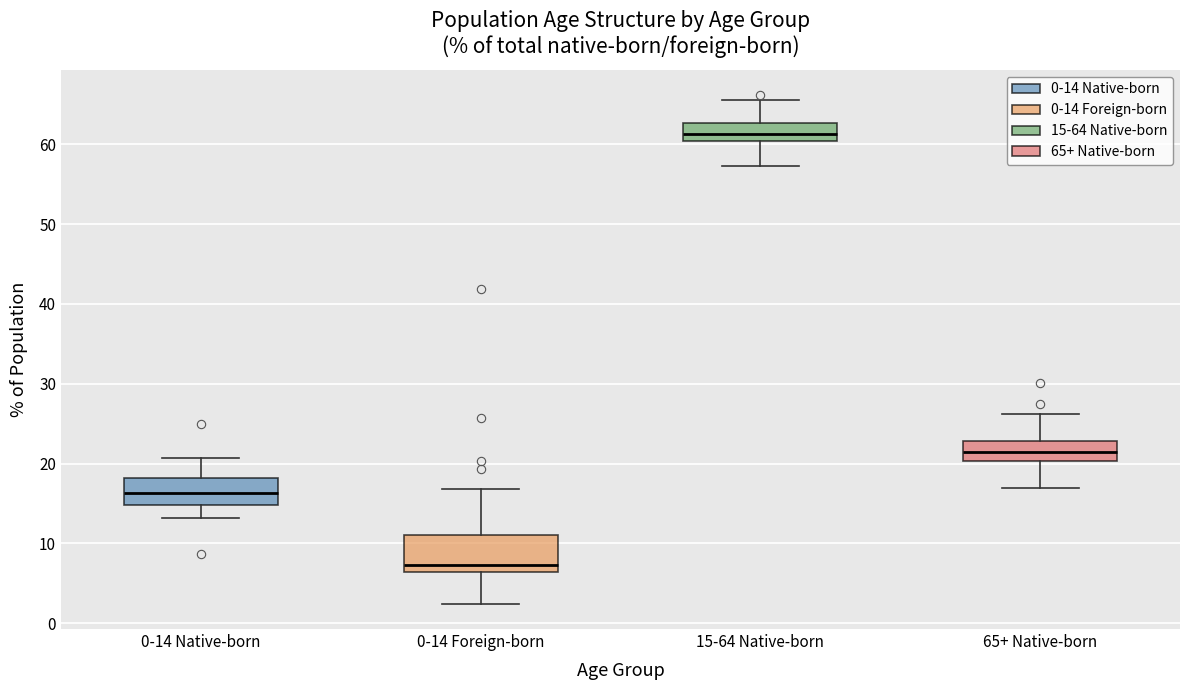

Reading left to right, read every box against the y-axis: the position of its median line, the range the box covers, and the ends of its whiskers. The values are not printed on the chart, so give them approximately, as read against the axis.

0-14 Native-born: median 16, box 15 to 18, whiskers 13 to 21
0-14 Foreign-born: median 7, box 6 to 11, whiskers 2 to 17
15-64 Native-born: median 61, box 60 to 63, whiskers 57 to 66
65+ Native-born: median 21, box 20 to 23, whiskers 17 to 26